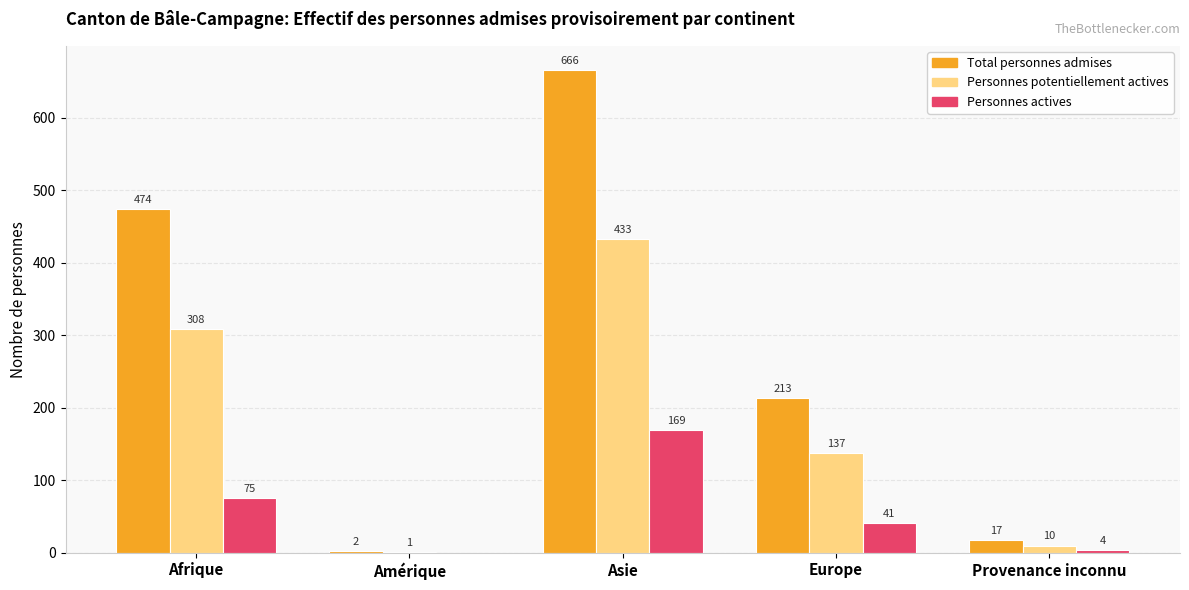

Between Amérique and Provenance inconnu, which series saw the biggest shift?

Total personnes admises